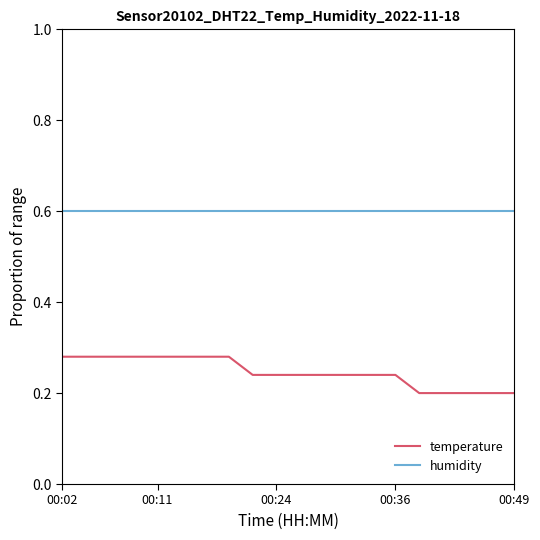

What is the minimum value for humidity?

0.6